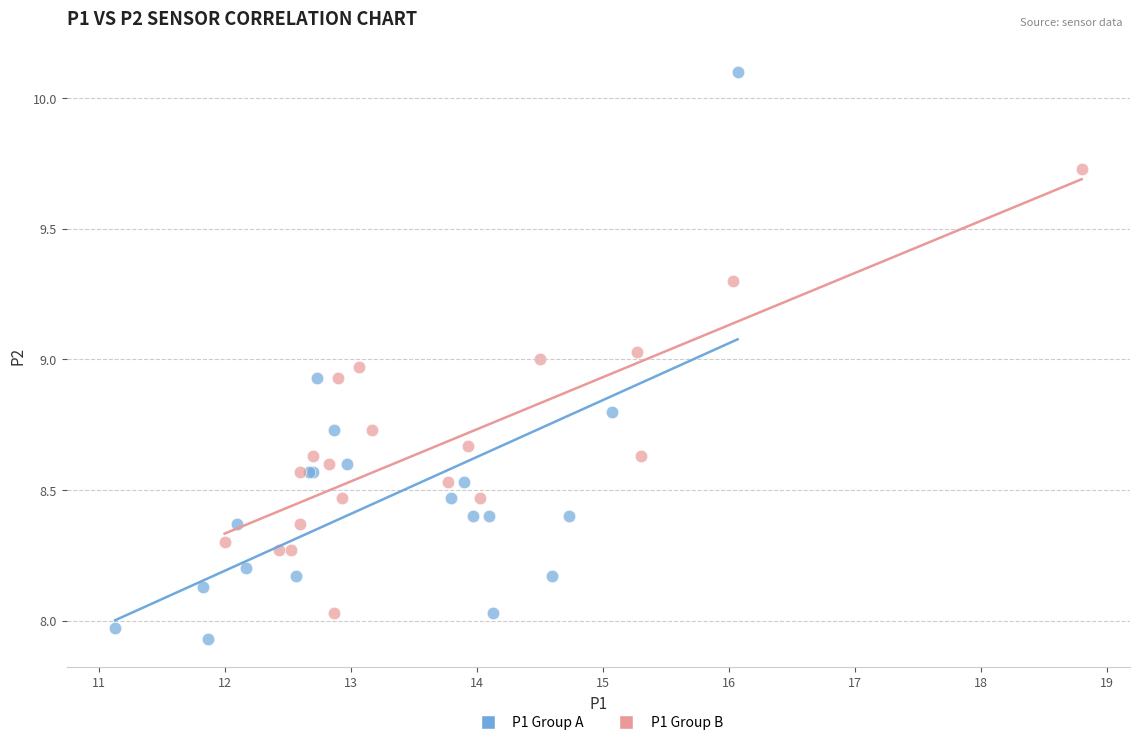

Which series has the widest spread of Y values?

P1 Group A